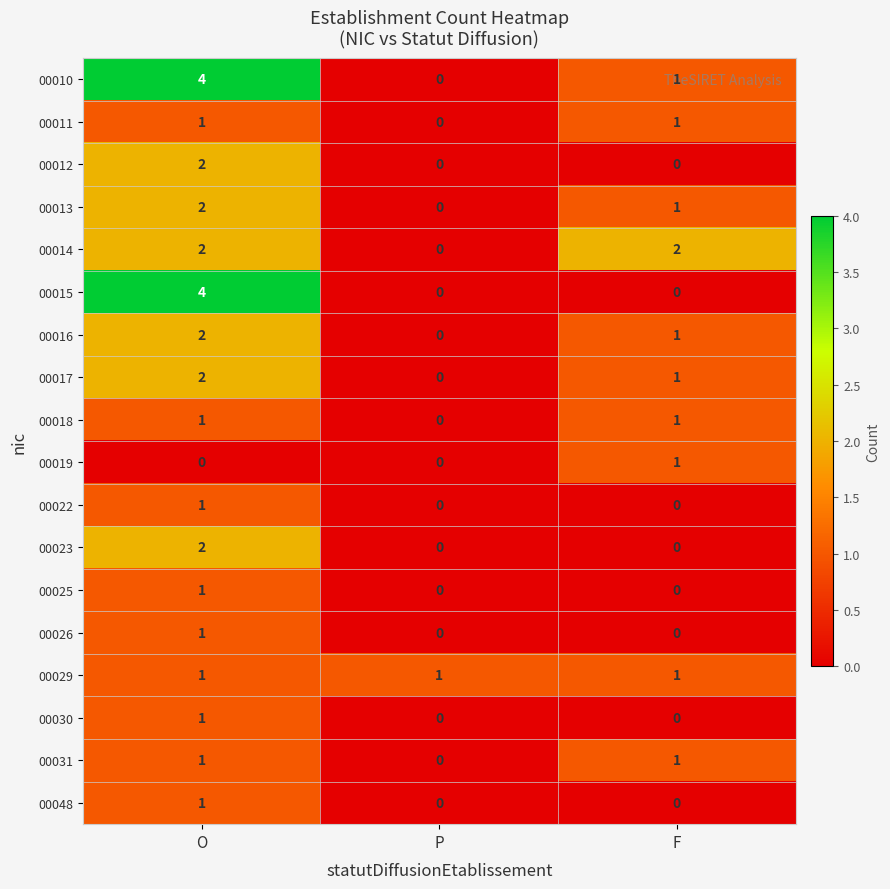

At which label is 00013 closest to 1?

F